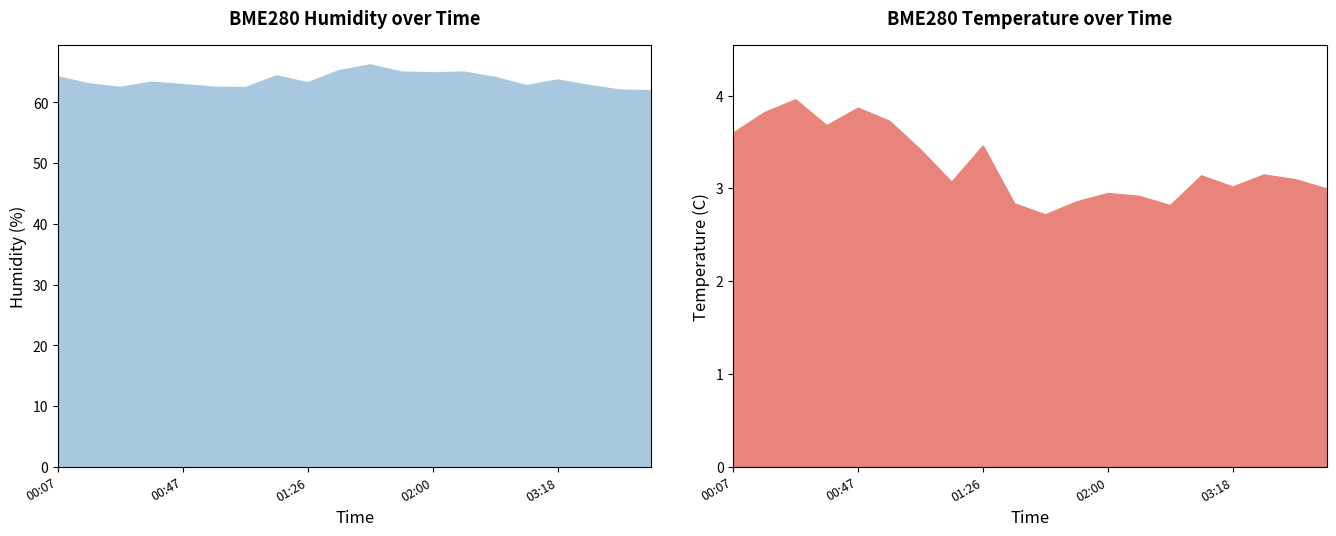

Between 2022/01/26 02:00 and 2022/01/26 03:53, which series saw the biggest shift?

BME280_humidity